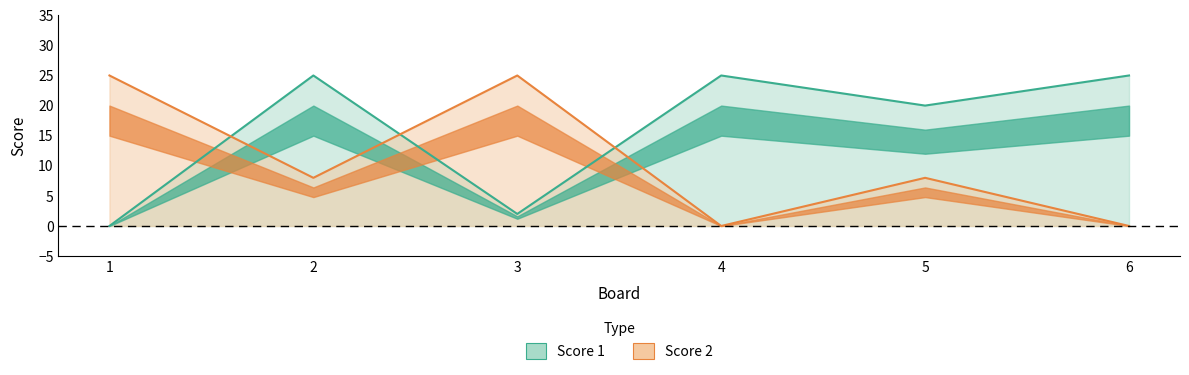

At which label does Score 1 reach its peak?

2